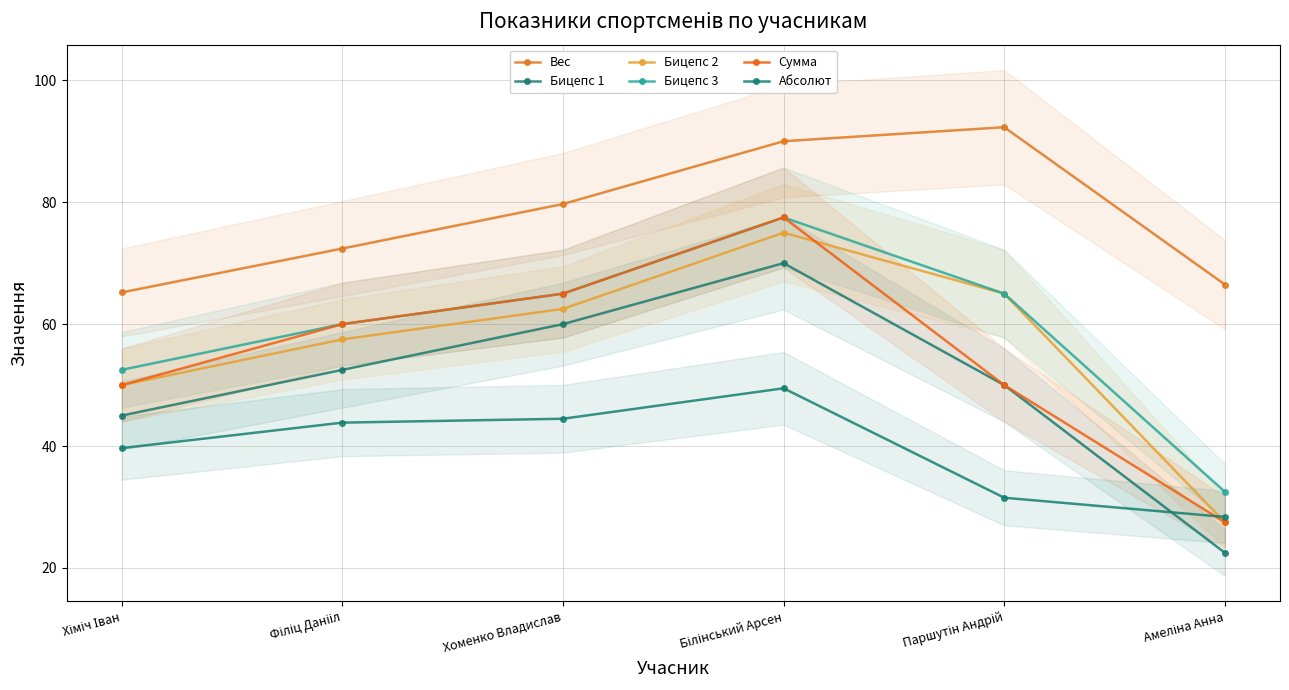

True or false: Бицепс 3 has a value of 12.9 at Хіміч Іван.

False